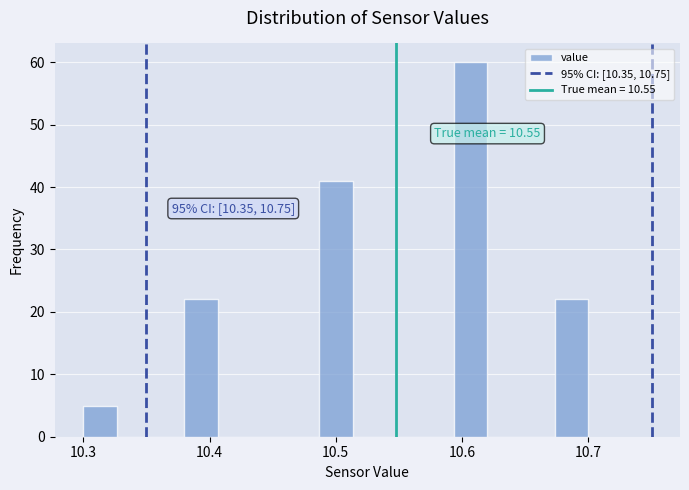

Around what value on the x-axis is the tallest bar? Give the approximate position of its centre, as read against the axis.

10.61